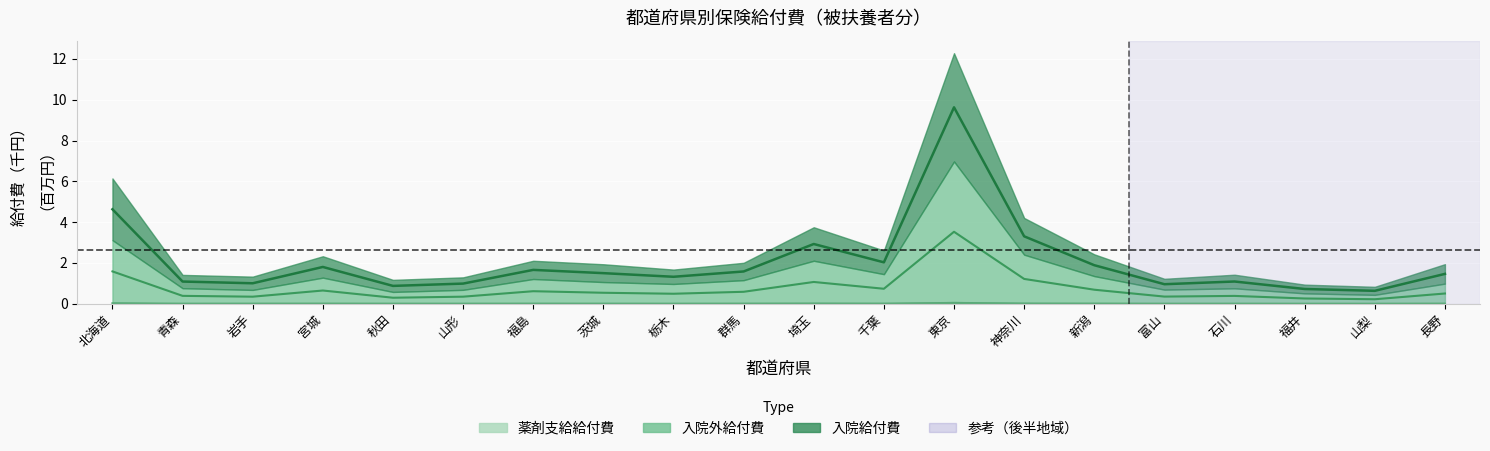

Is the value of 入院外給付費 at 栃木 greater than the value of 入院給付費 at 石川?

Yes